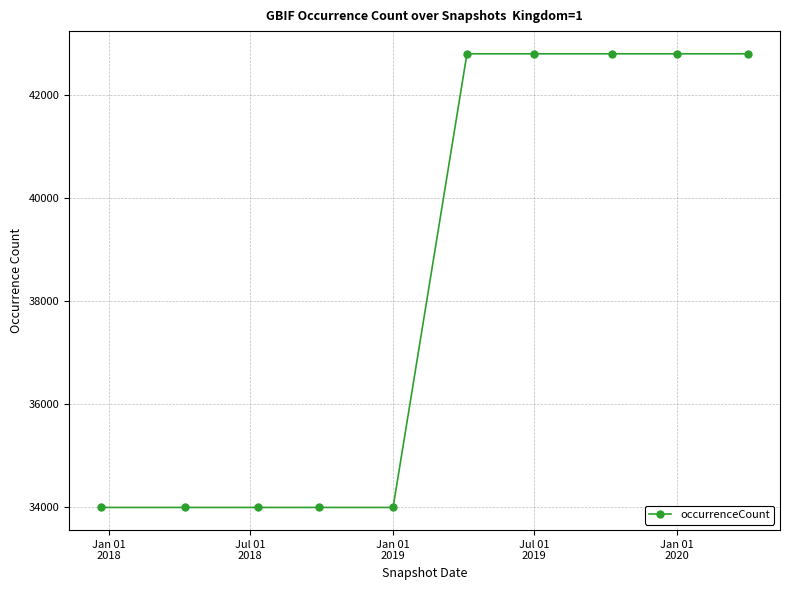

What is the difference between the maximum and second lowest values?

8802